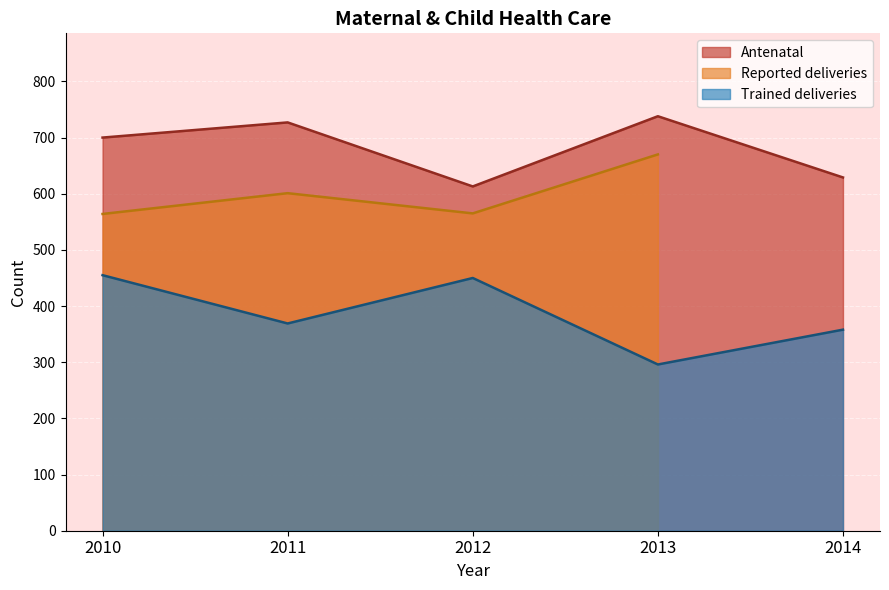

What is the minimum value for Antenatal?

613